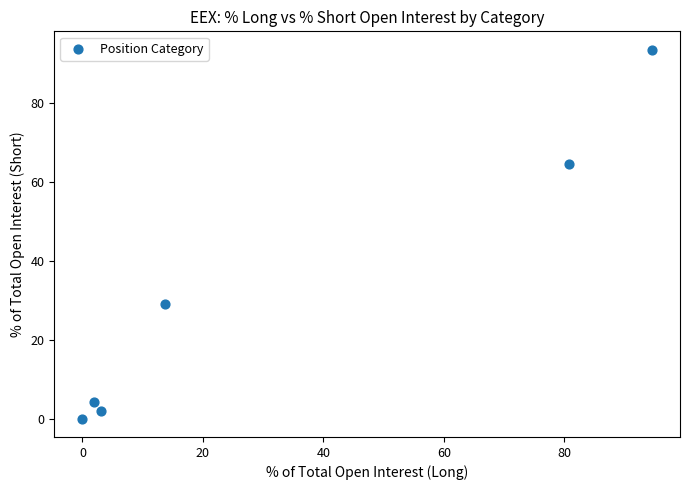

What is the range of Y values (max minus min)?

93.6